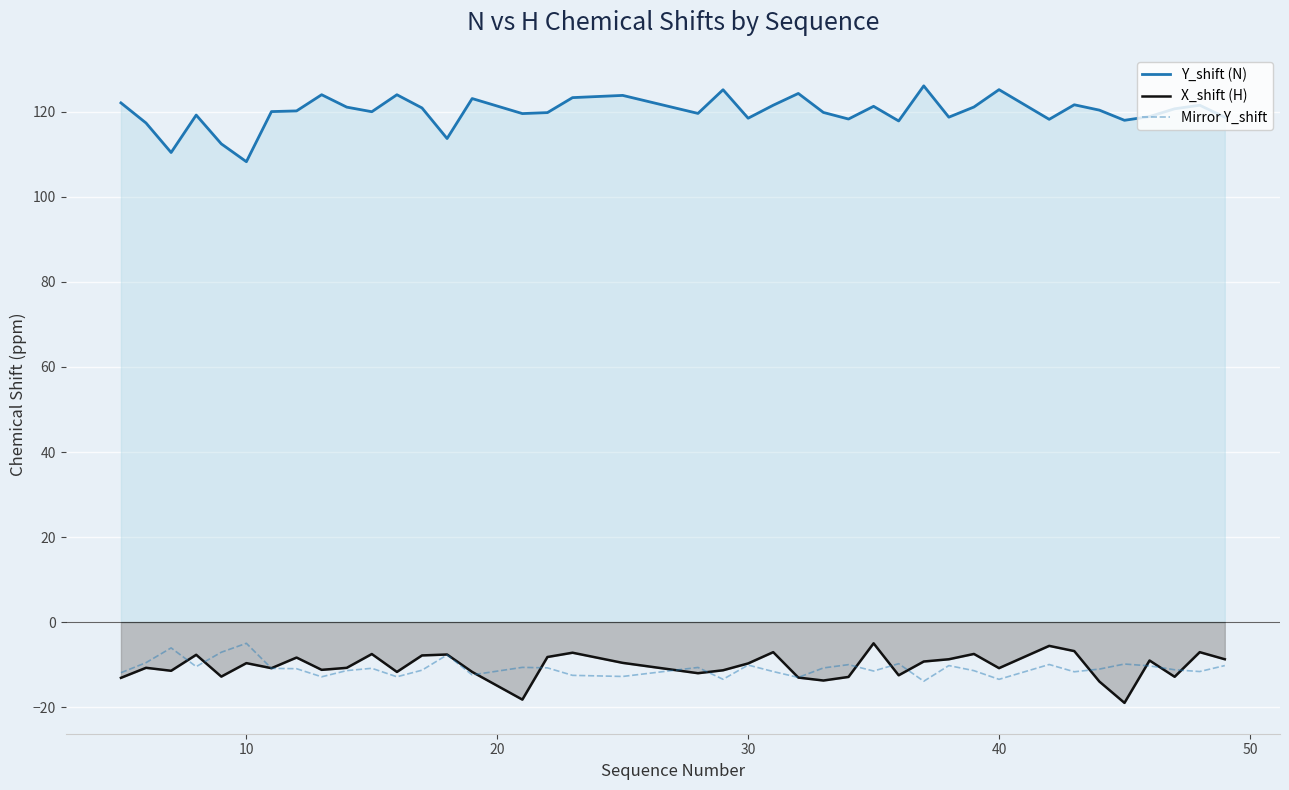

What is the minimum value shown in the chart?

-19.0